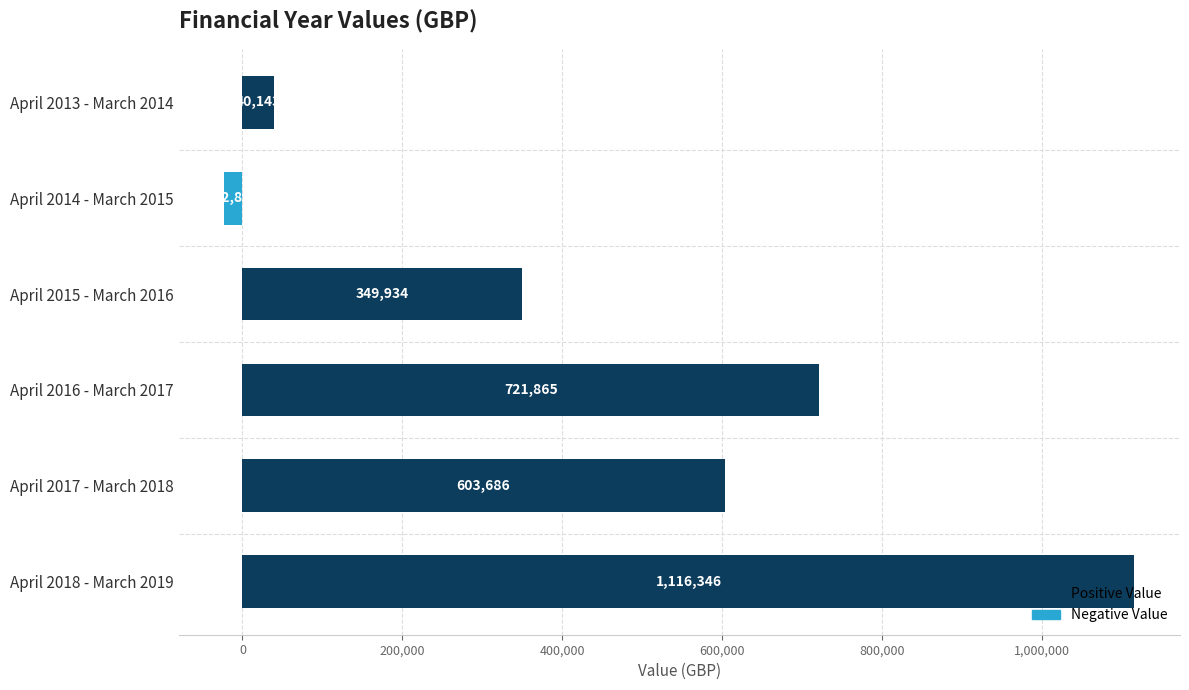

What is the sum of all values?

2809088